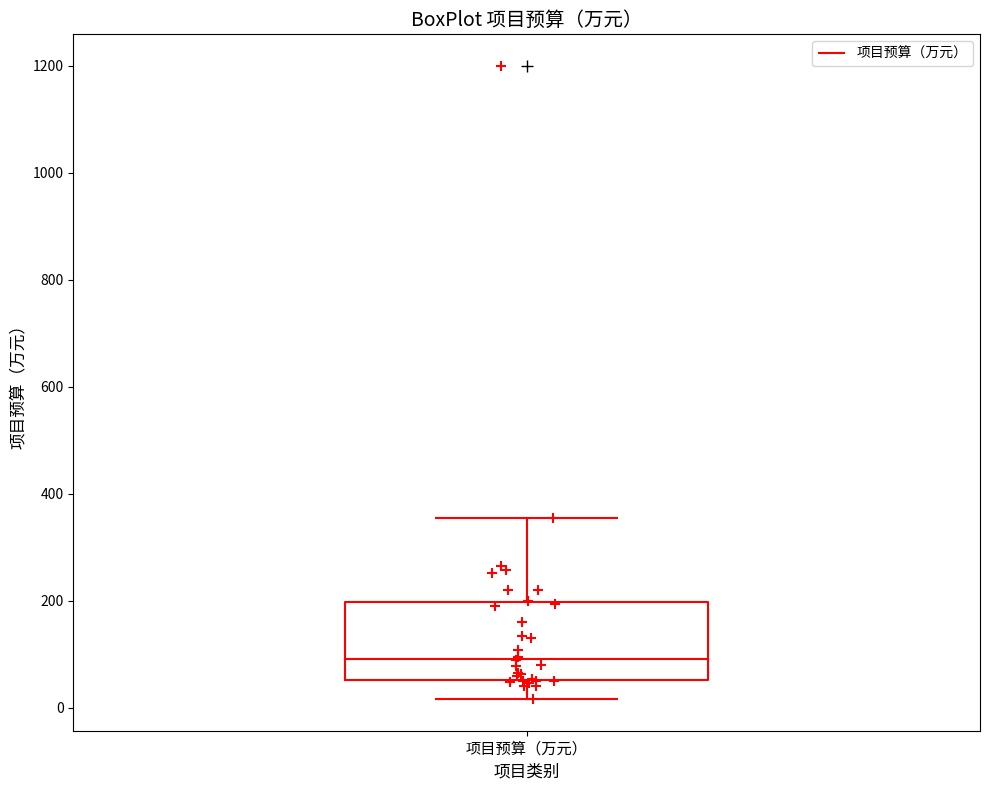

Where does the upper whisker of the box for 项目预算（万元） end on the y-axis? The values are not printed on the chart, so give them approximately, as read against the axis.

360